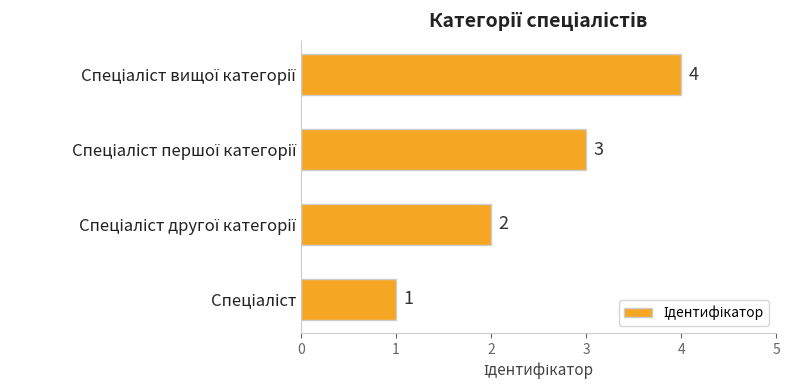

What is the sum of all values?

10